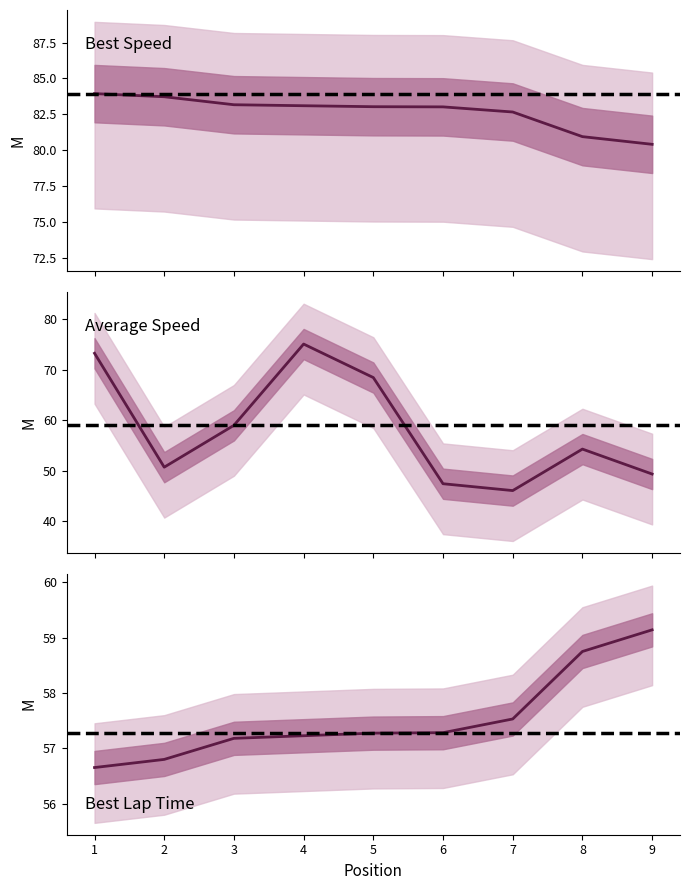

What is the value of the Best Speed point at the 7th from the left?

82.7